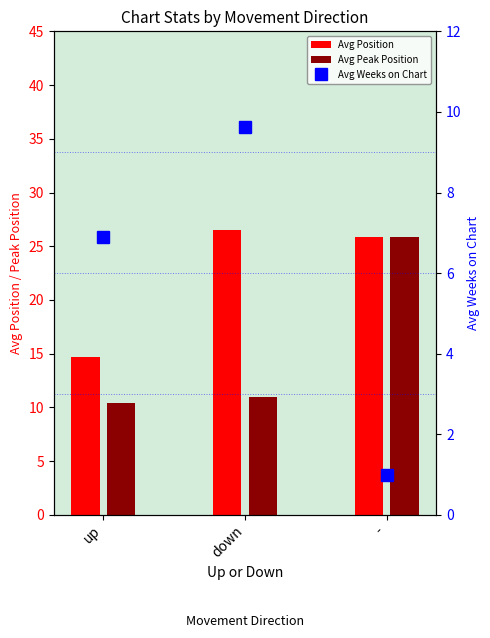

What is the difference between the highest and lowest values at -?

24.9